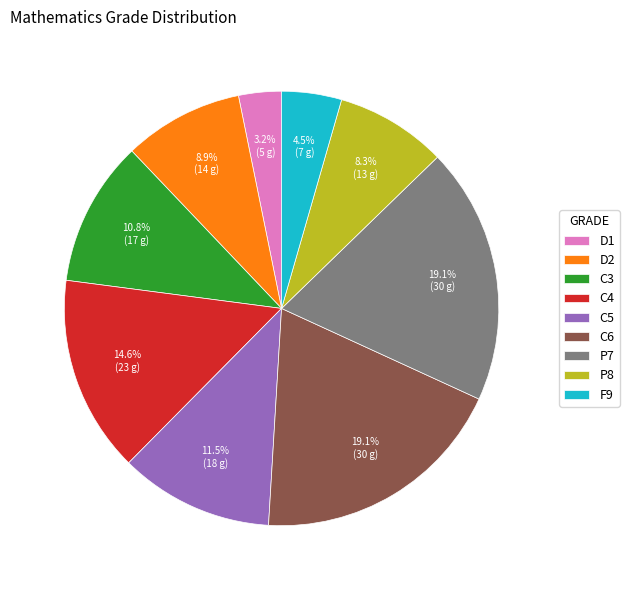

Does any single category account for the majority?

No